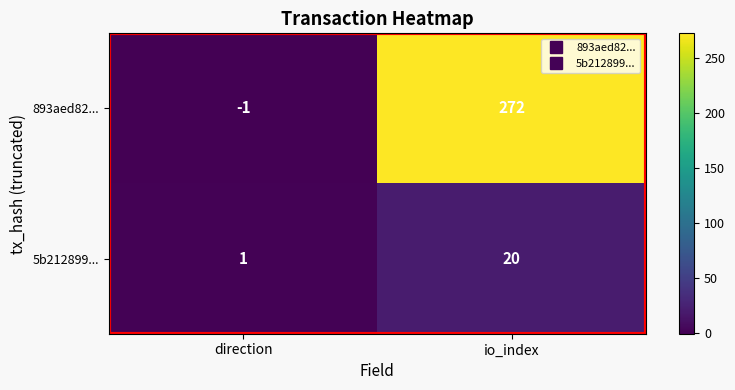

Between direction and io_index, which series saw the biggest shift?

893aed82...